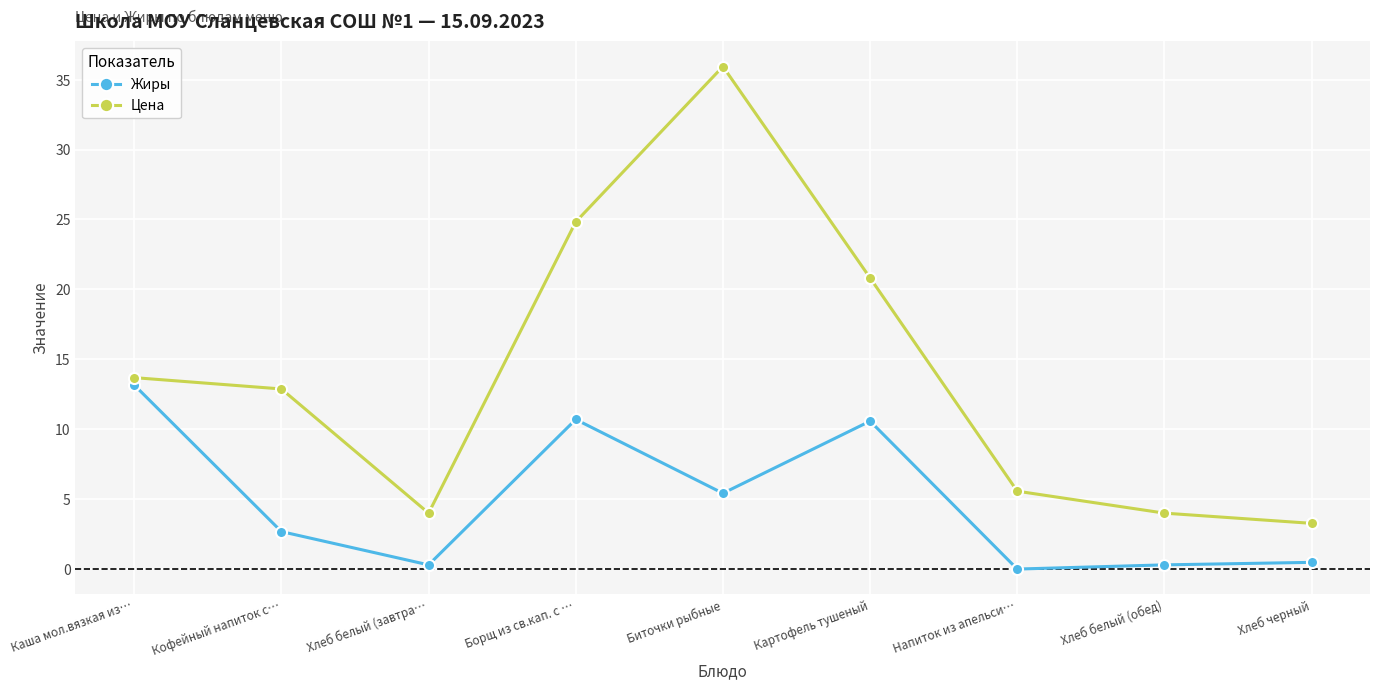

How many values in the Жиры series are below 2?

4